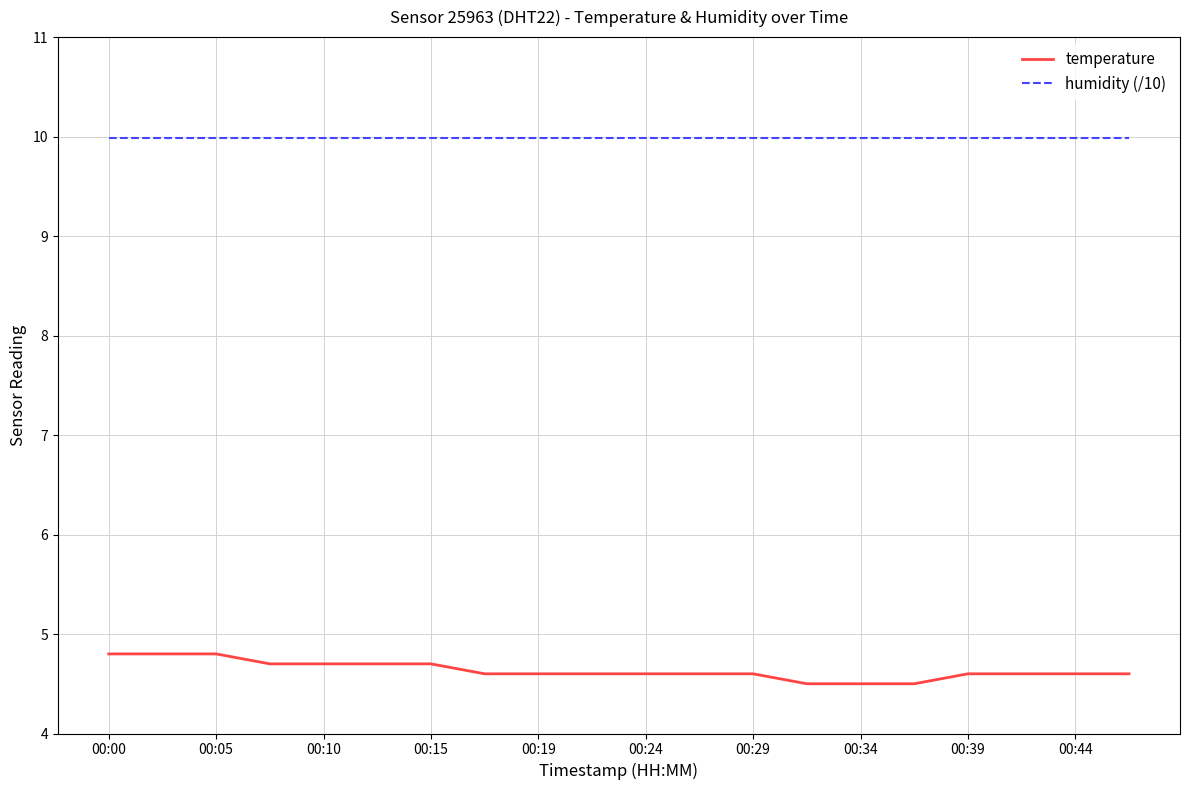

List the series in order of their overall mean, highest first.

humidity (/10), temperature